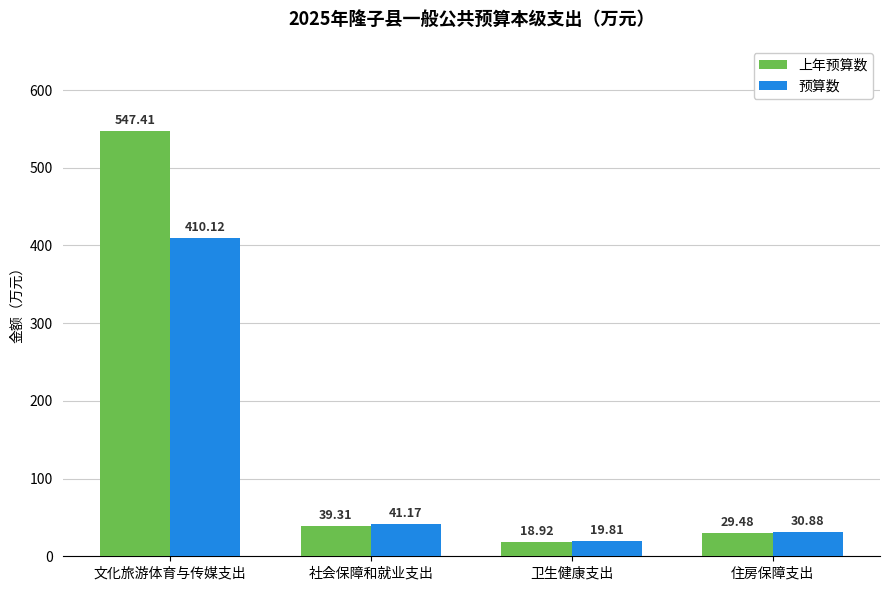

What are all the series names shown in the legend?

上年预算数, 预算数